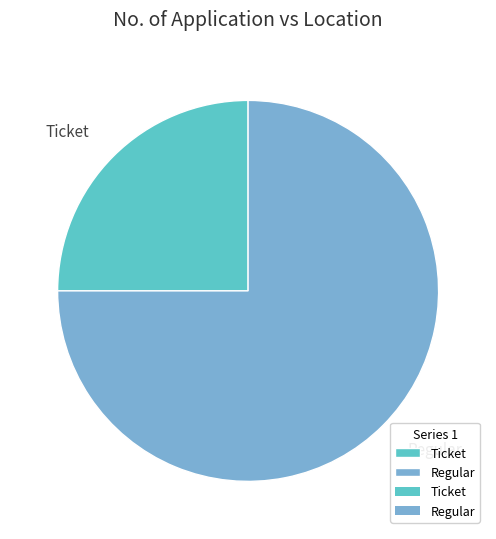

How many slices are in this pie chart?

2